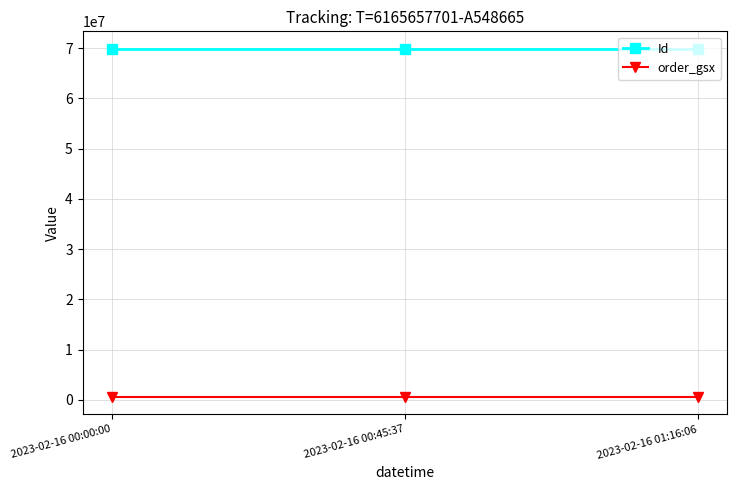

What is the label of the 3rd point from the left?

2023-02-16 01:16:06